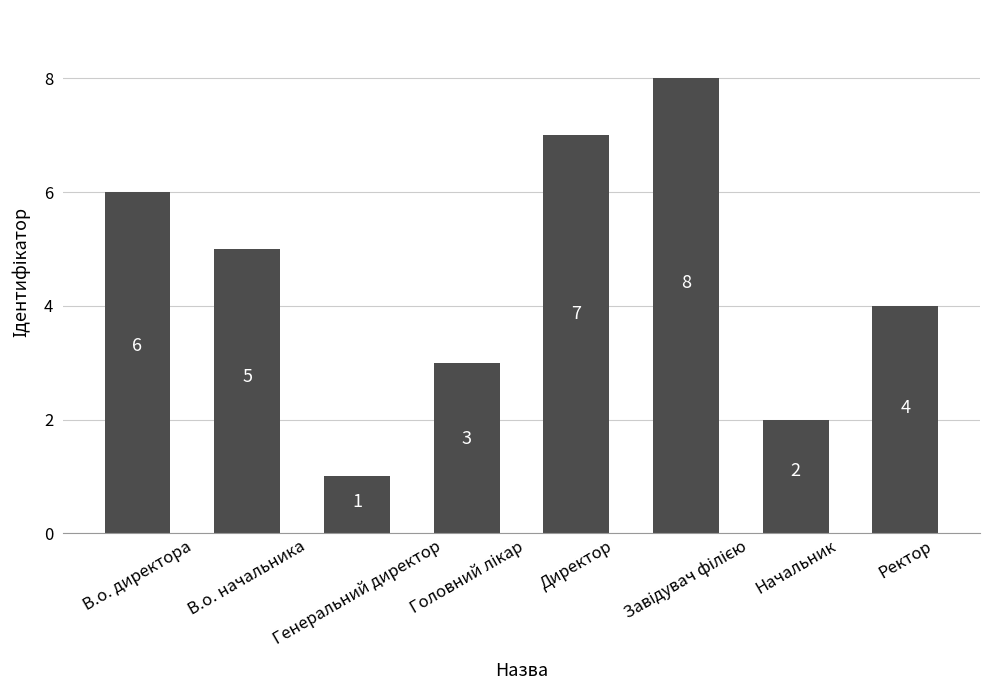

The chart shows a value of 7 at Директор. True or false?

True